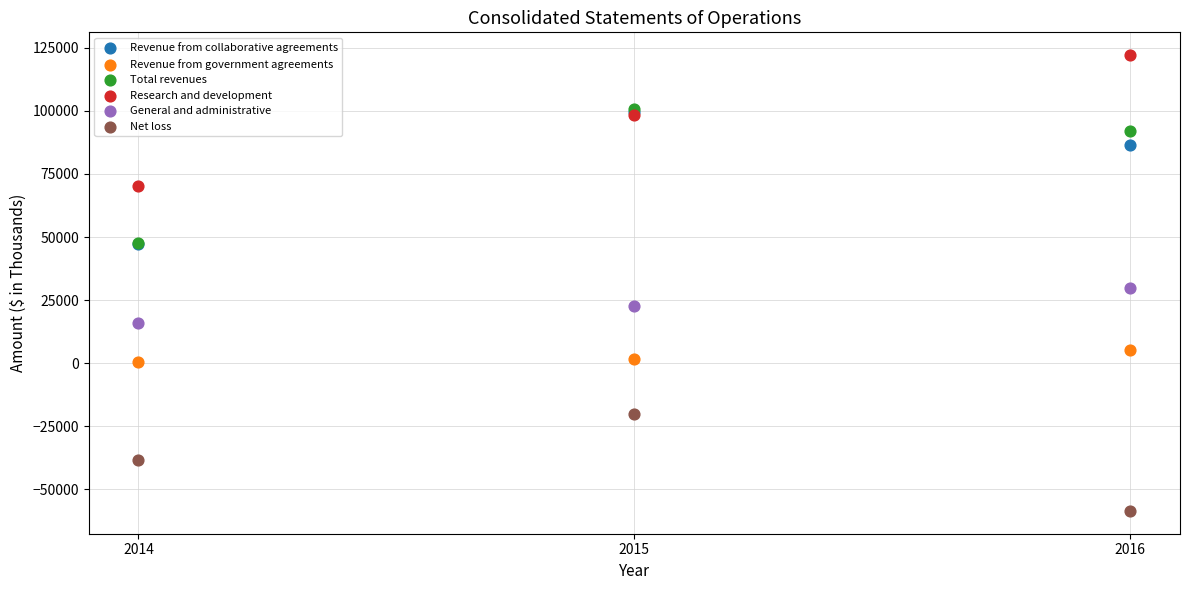

In the Total revenues series, what Y value is closest to 74325?

91880